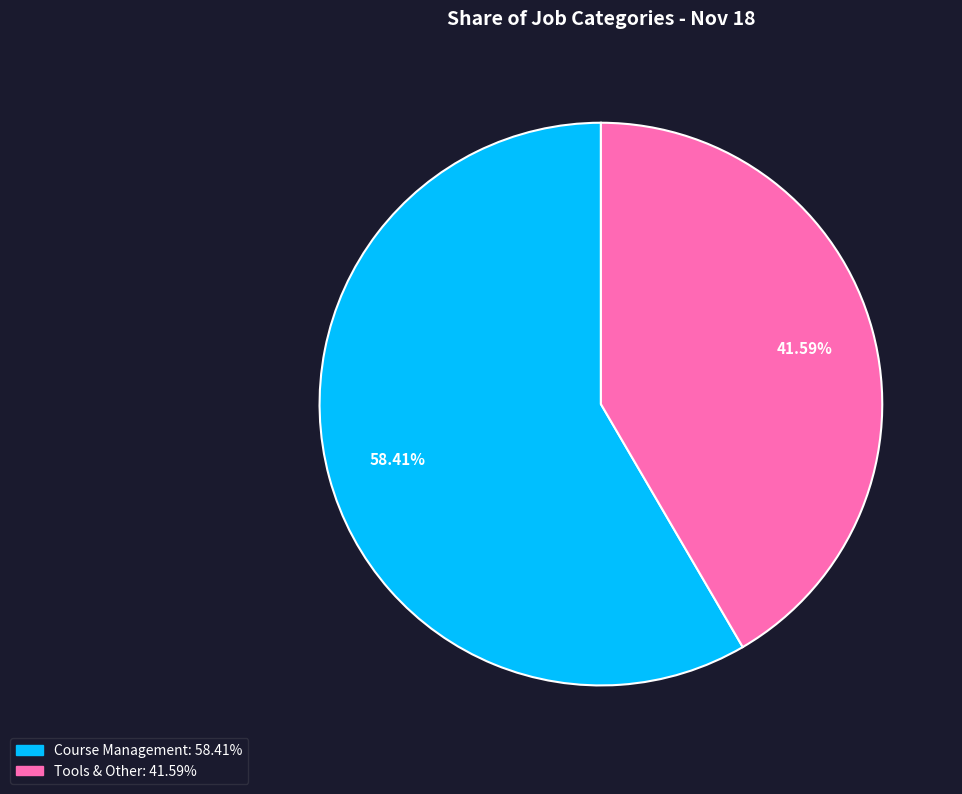

To the nearest percent, what percentage of the pie is Tools & Other?

42%